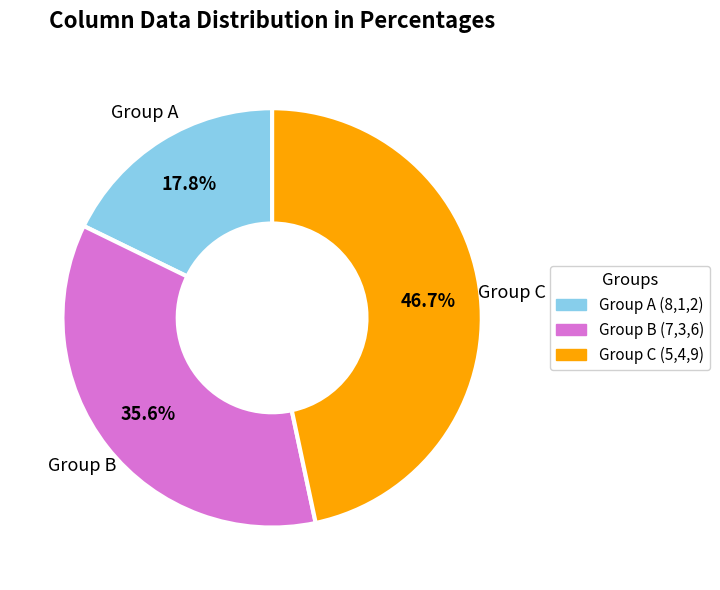

How many slices are in this pie chart?

3